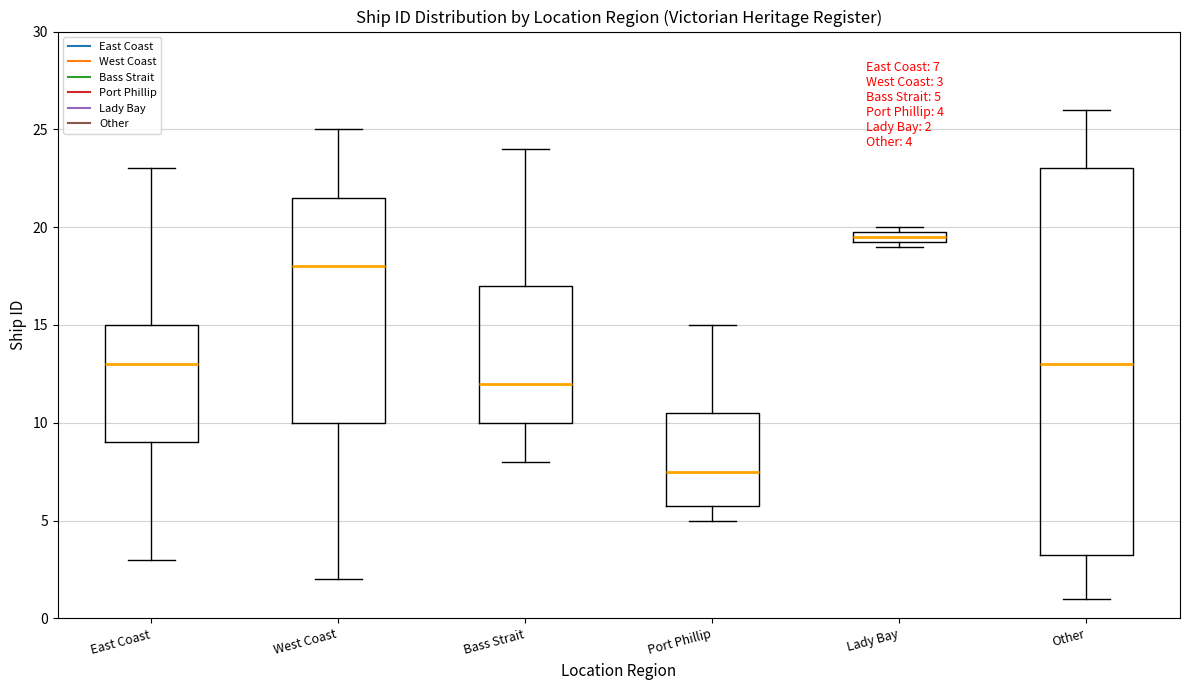

Which box's median line is the lowest?

Port Phillip